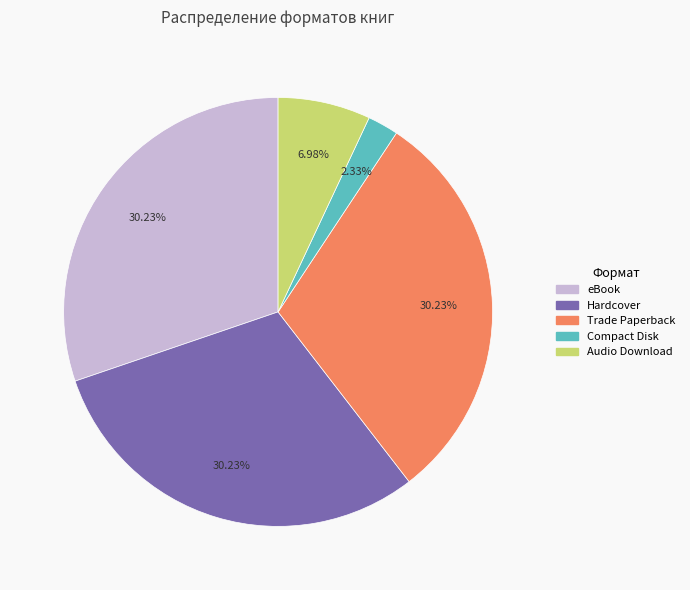

What percentage is NOT represented by eBook?

69.8%